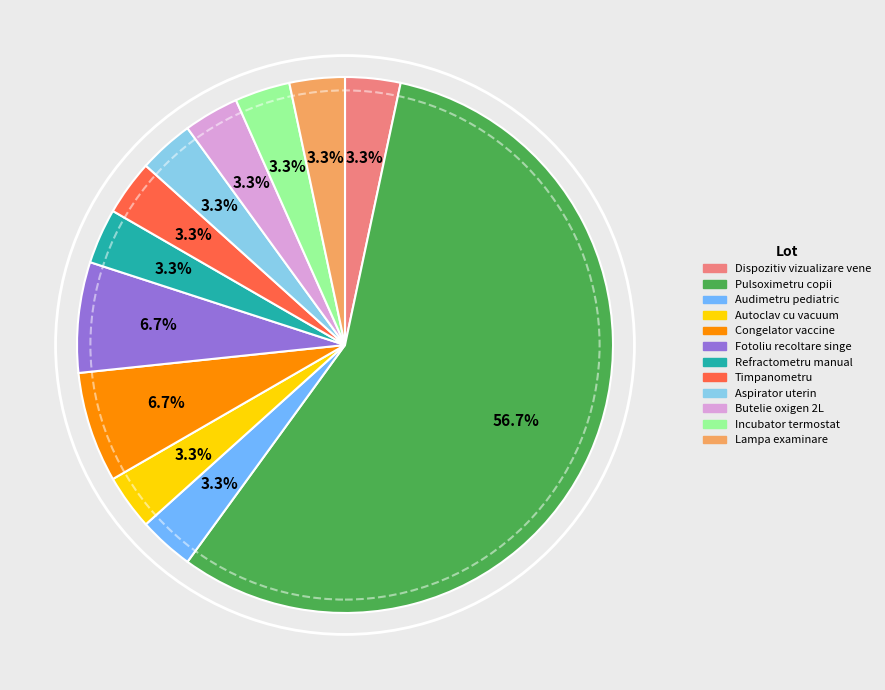

Is there any slice that represents more than half of the pie?

Yes